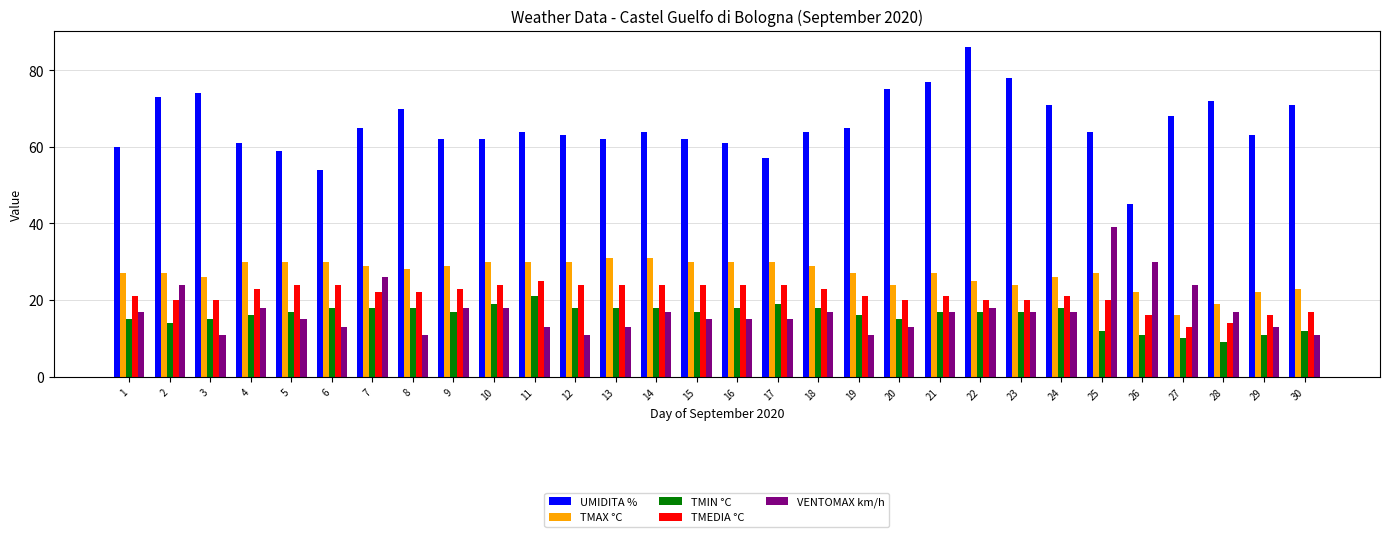

True or false: UMIDITA % has a value of 86 at 22.

True